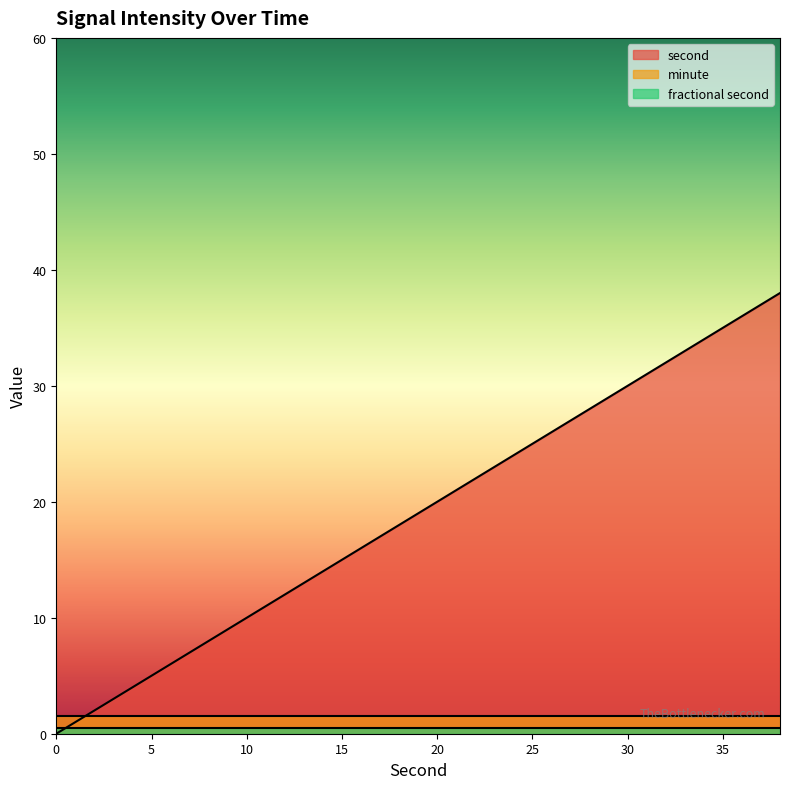

Which series has the largest total across all categories?

second